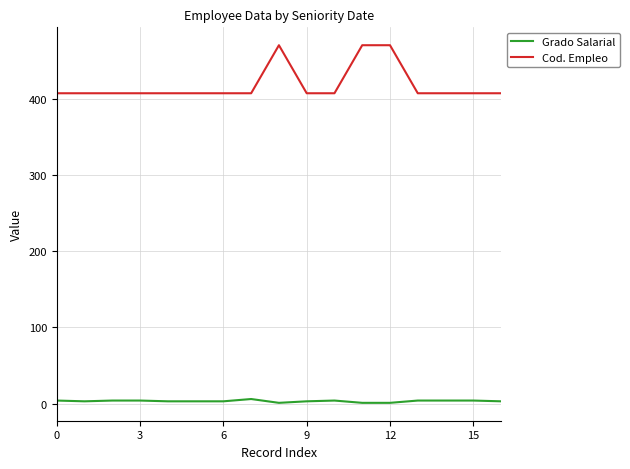

What is the minimum value shown in the chart?

1